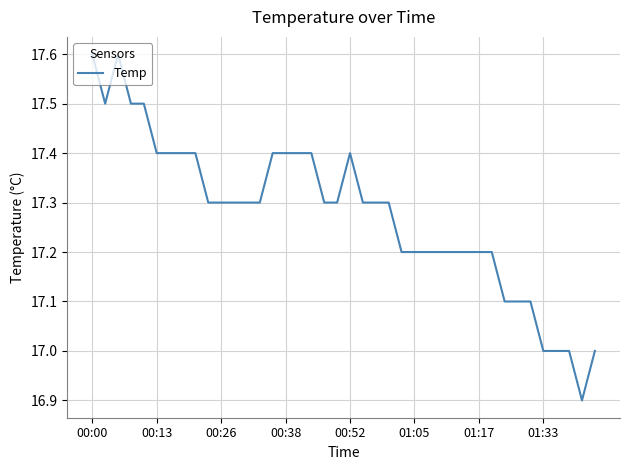

Reading left to right, list all the values displayed in this chart.

17.6	17.5	17.6	17.5	17.5	17.4	17.4	17.4	17.4	17.3	17.3	17.3	17.3	17.3	17.4	17.4	17.4	17.4	17.3	17.3	17.4	17.3	17.3	17.3	17.2	17.2	17.2	17.2	17.2	17.2	17.2	17.2	17.1	17.1	17.1	17.0	17.0	17.0	16.9	17.0